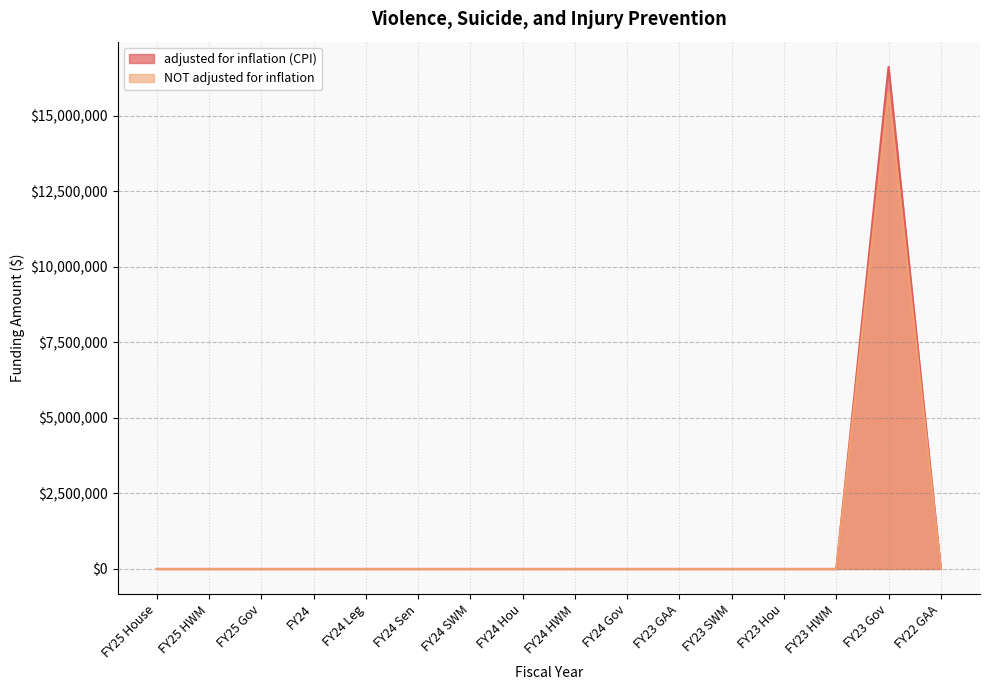

Is it true that NOT adjusted for inflation equals -5602417 at FY24?

False